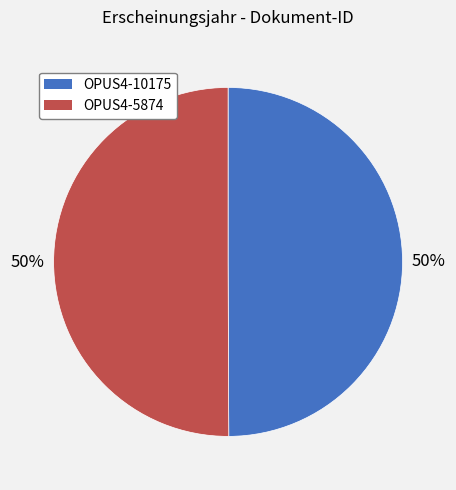

Is it true that OPUS4-10175 is 50% of the pie?

True